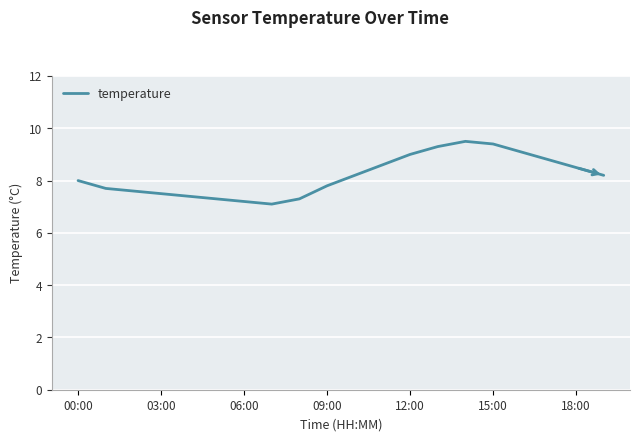

What is the smallest value displayed?

7.1